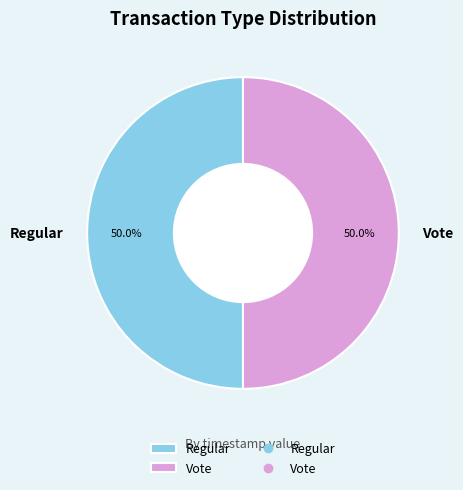

To the nearest percent, what portion does Regular represent?

50%